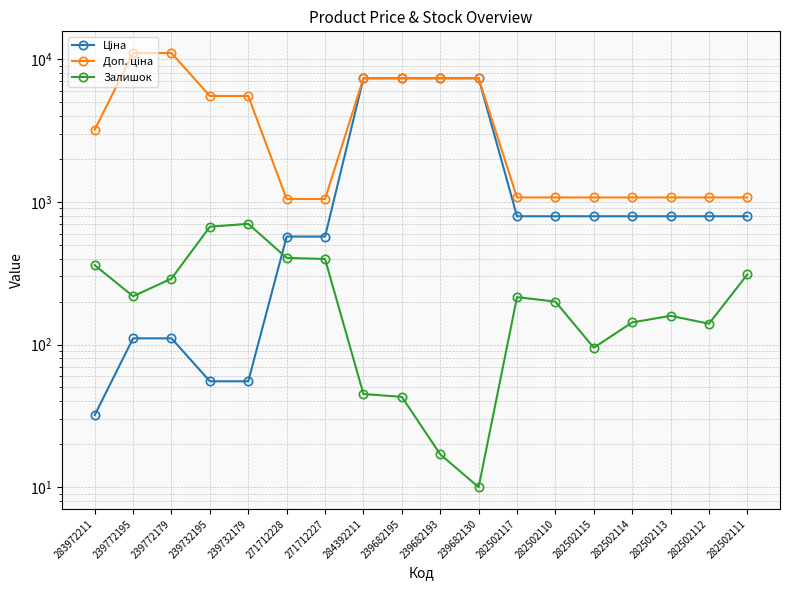

In Залишок, how many points are lower than both neighbors (excluding endpoints)?

4